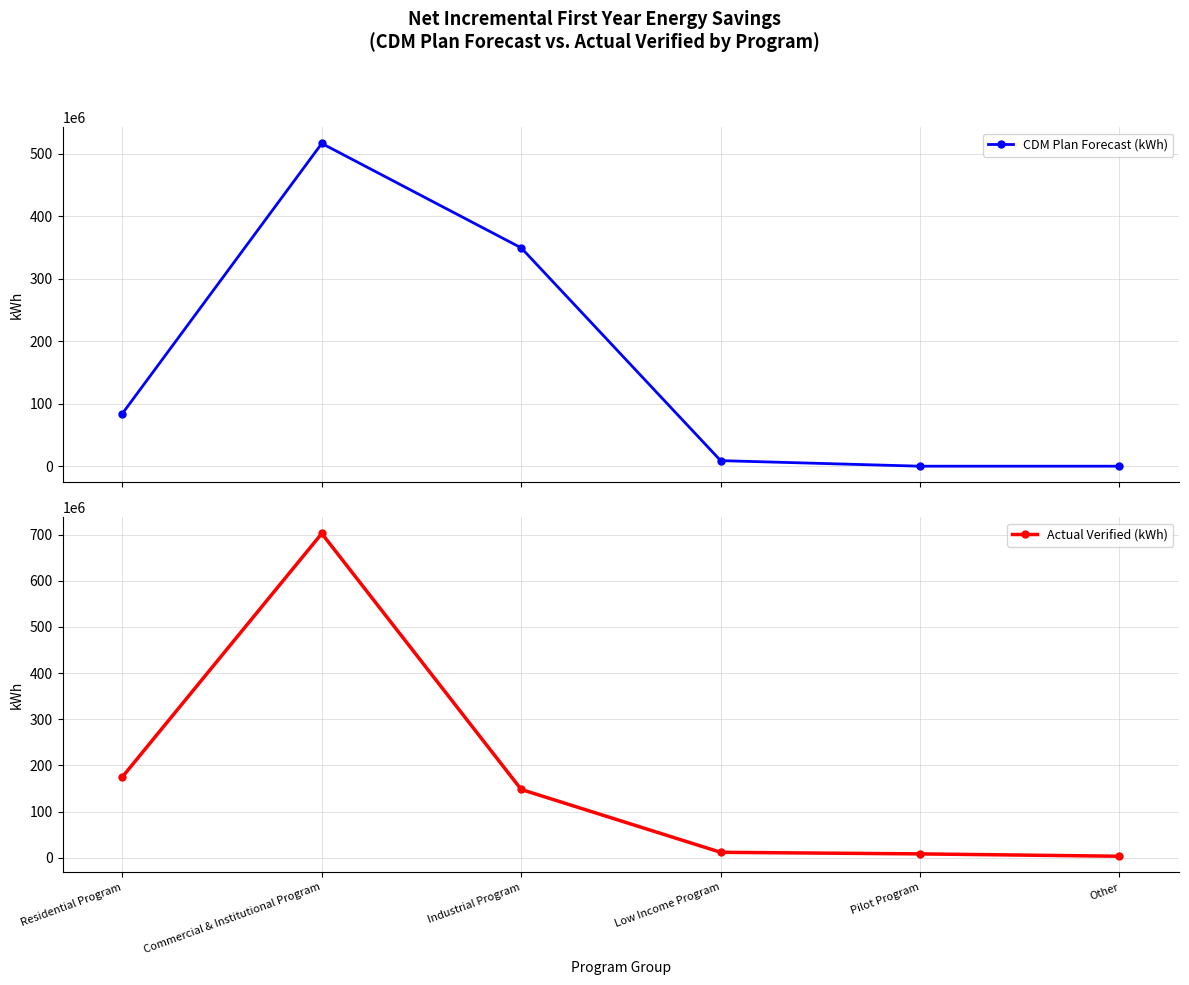

Rank the series by their maximum value, from lowest to highest.

CDM Plan Forecast (kWh), Actual Verified (kWh)